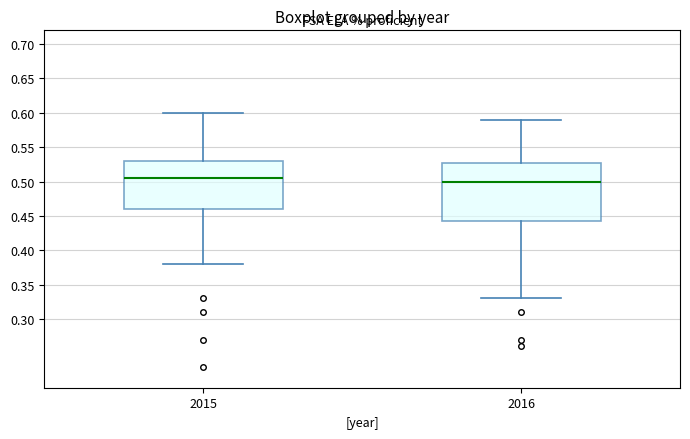

Reading left to right, read every box against the y-axis: the position of its median line, the range the box covers, and the ends of its whiskers. The values are not printed on the chart, so give them approximately, as read against the axis.

2015: median 0.505, box 0.460 to 0.530, whiskers 0.380 to 0.600
2016: median 0.500, box 0.445 to 0.530, whiskers 0.330 to 0.590